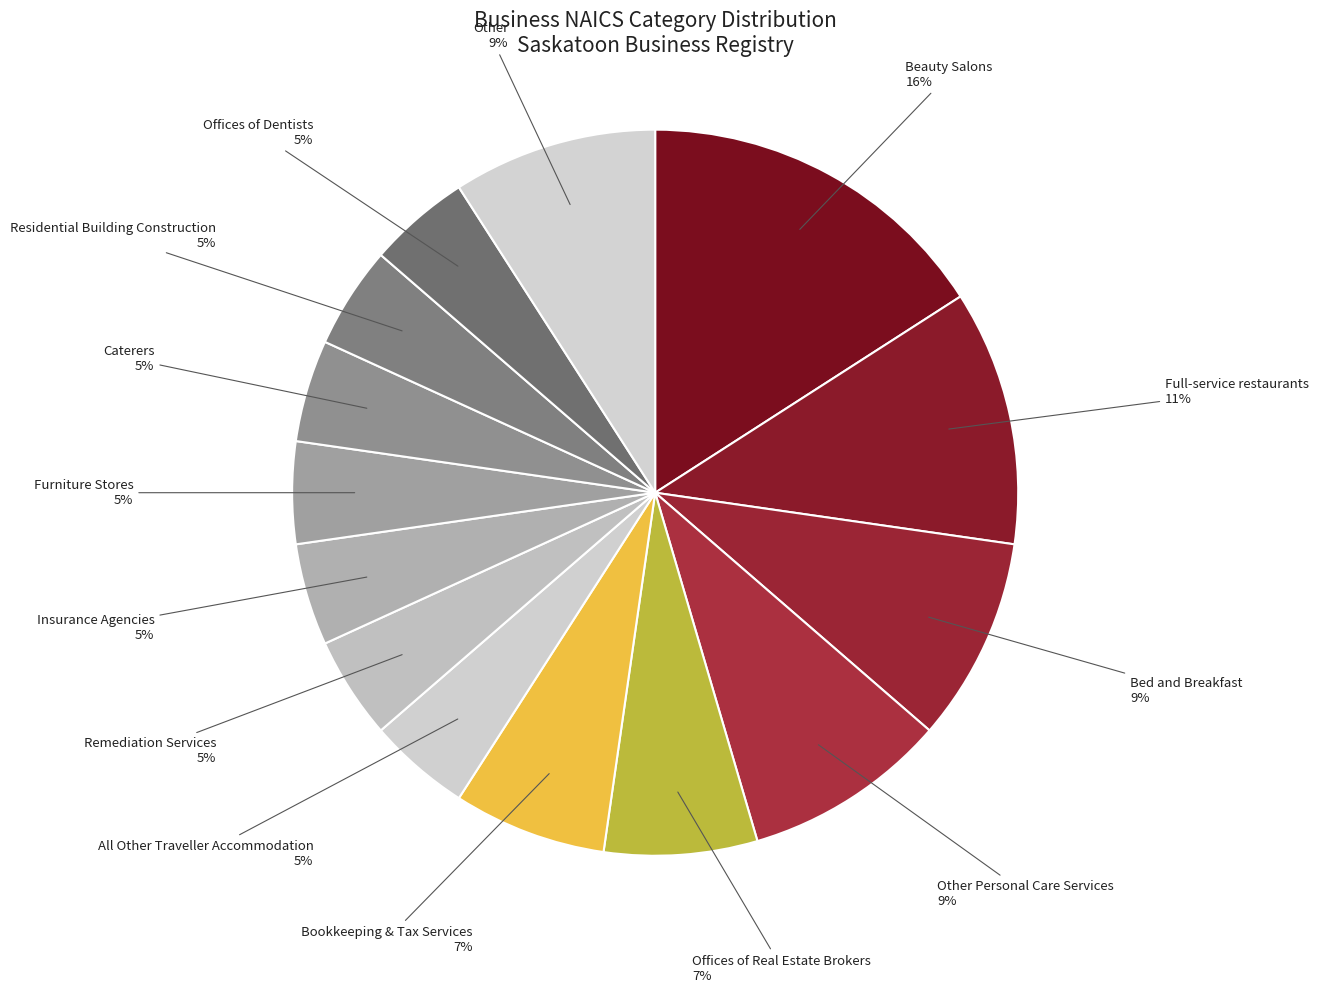

How many slices are in this pie chart?

14